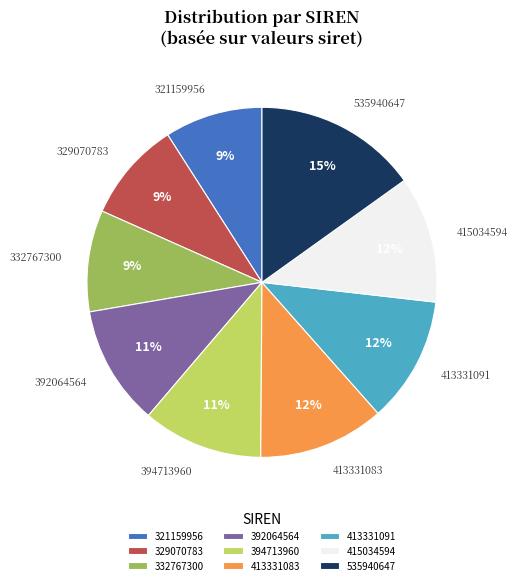

What is the largest slice in the pie chart?

535940647